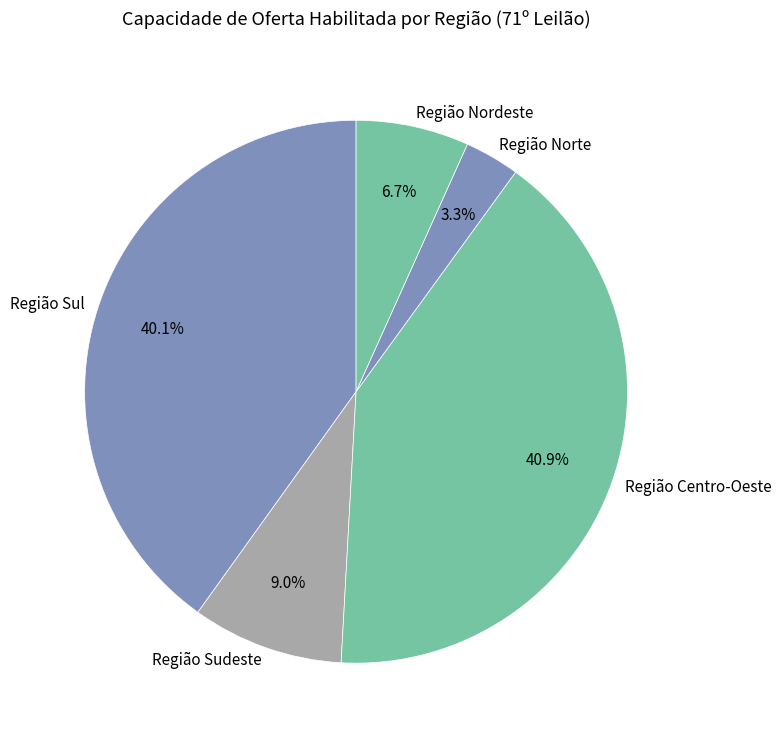

To the nearest percent, what portion does Região Sul represent?

40%